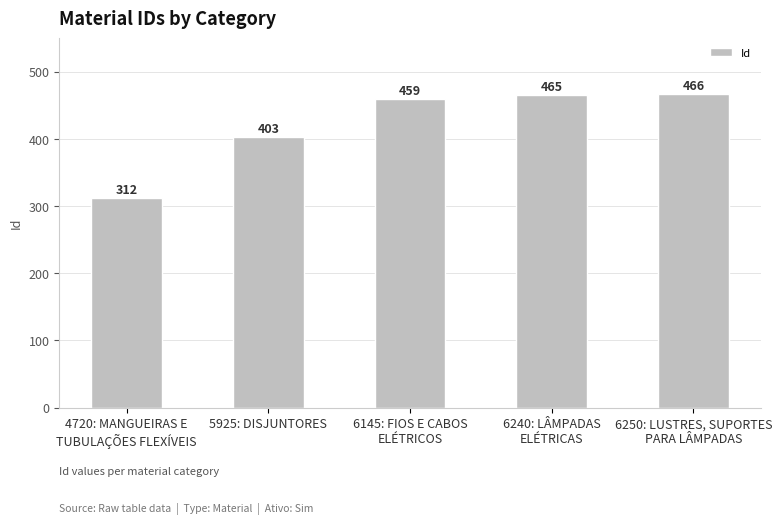

What is the change in value from 6145: FIOS E CABOS
ELÉTRICOS to 6240: LÂMPADAS
ELÉTRICAS?

+6